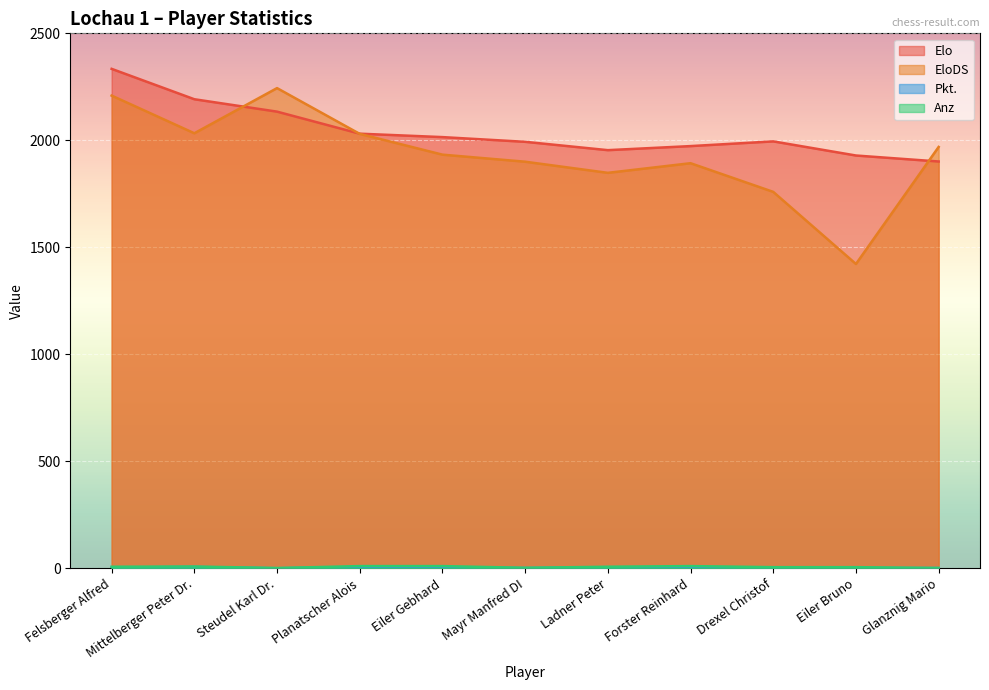

What is the sum of the Pkt. values at Drexel Christof and Forster Reinhard?

8.0